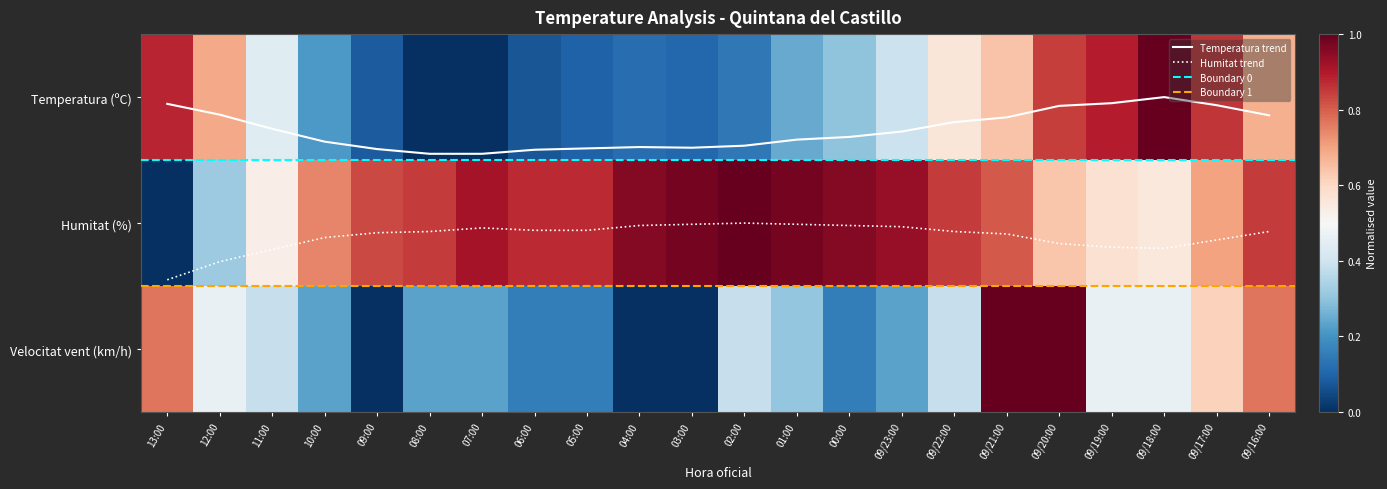

Is the value of Humitat at 09/17:00 greater than the value of Velocitat_vent at 09/22:00?

Yes